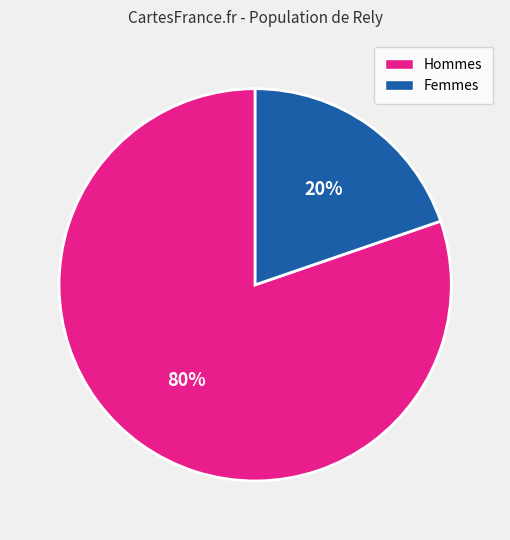

Is there any slice that represents more than half of the pie?

Yes